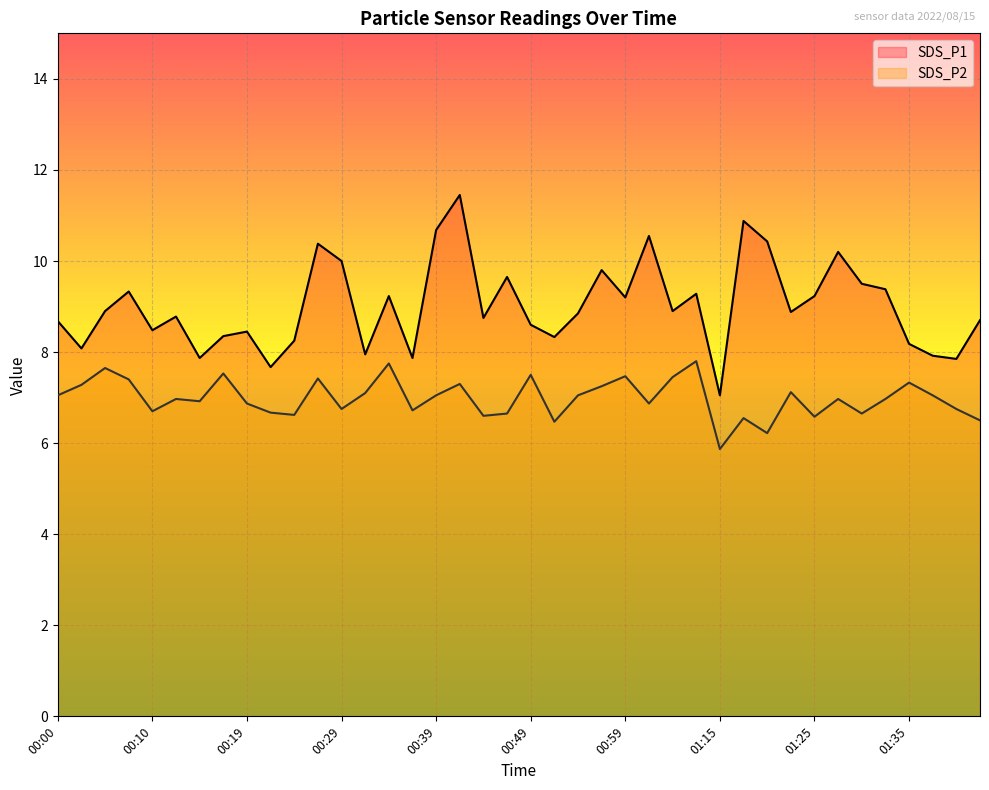

At 01:25, list the series in order from smallest to largest.

SDS_P2, SDS_P1